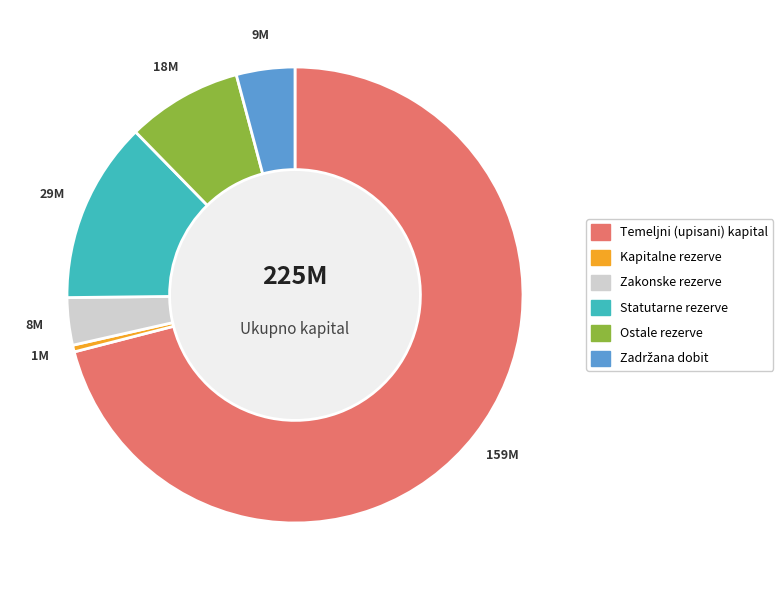

Which has a higher value, Temeljni (upisani) kapital or Zakonske rezerve?

Temeljni (upisani) kapital